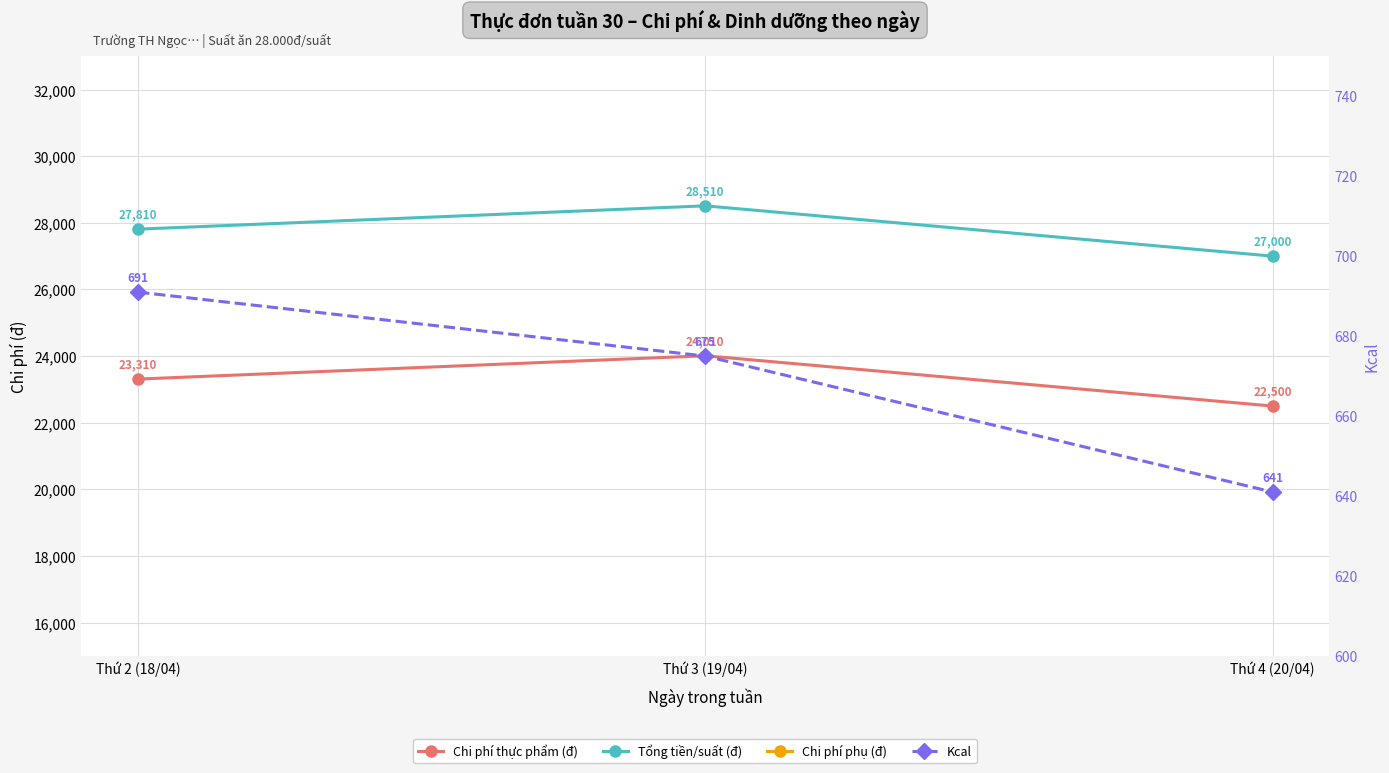

What is the value of the Tổng tiền/suất (đ) point at the 1st from the left?

27810